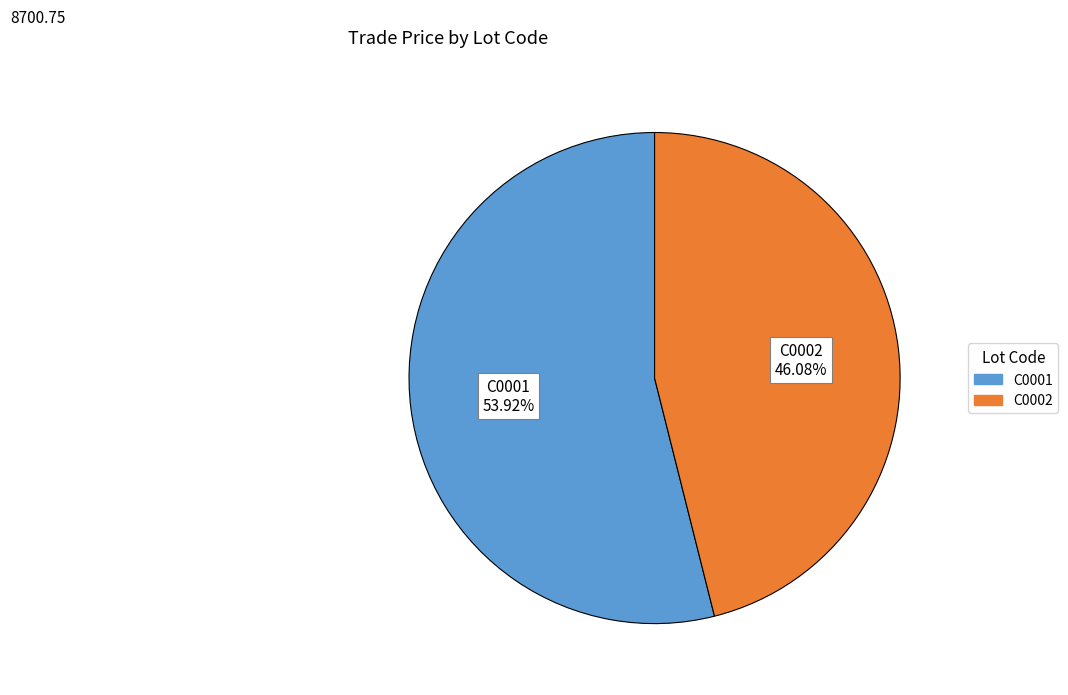

Count the number of slices in the pie.

2